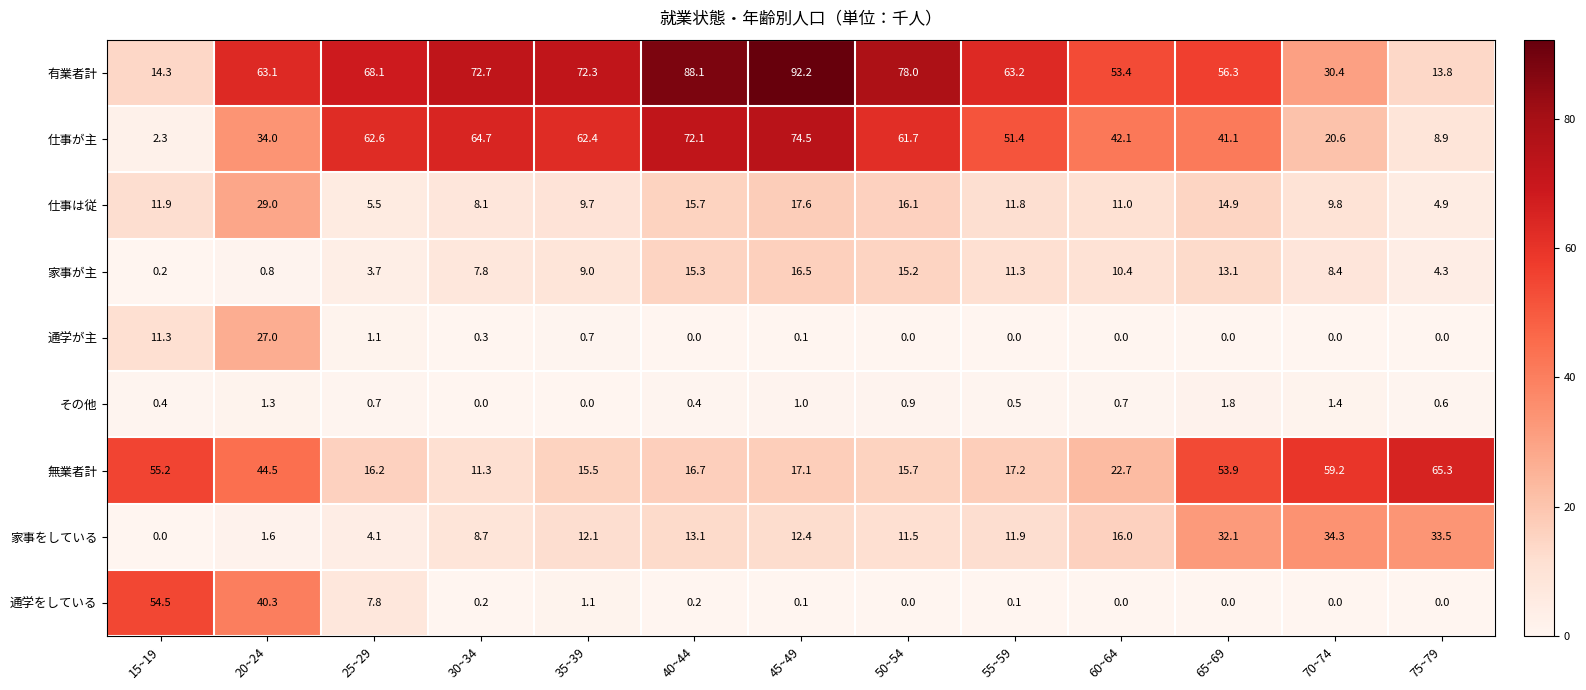

Which category has the highest value in the 有業者計 series?

45~49